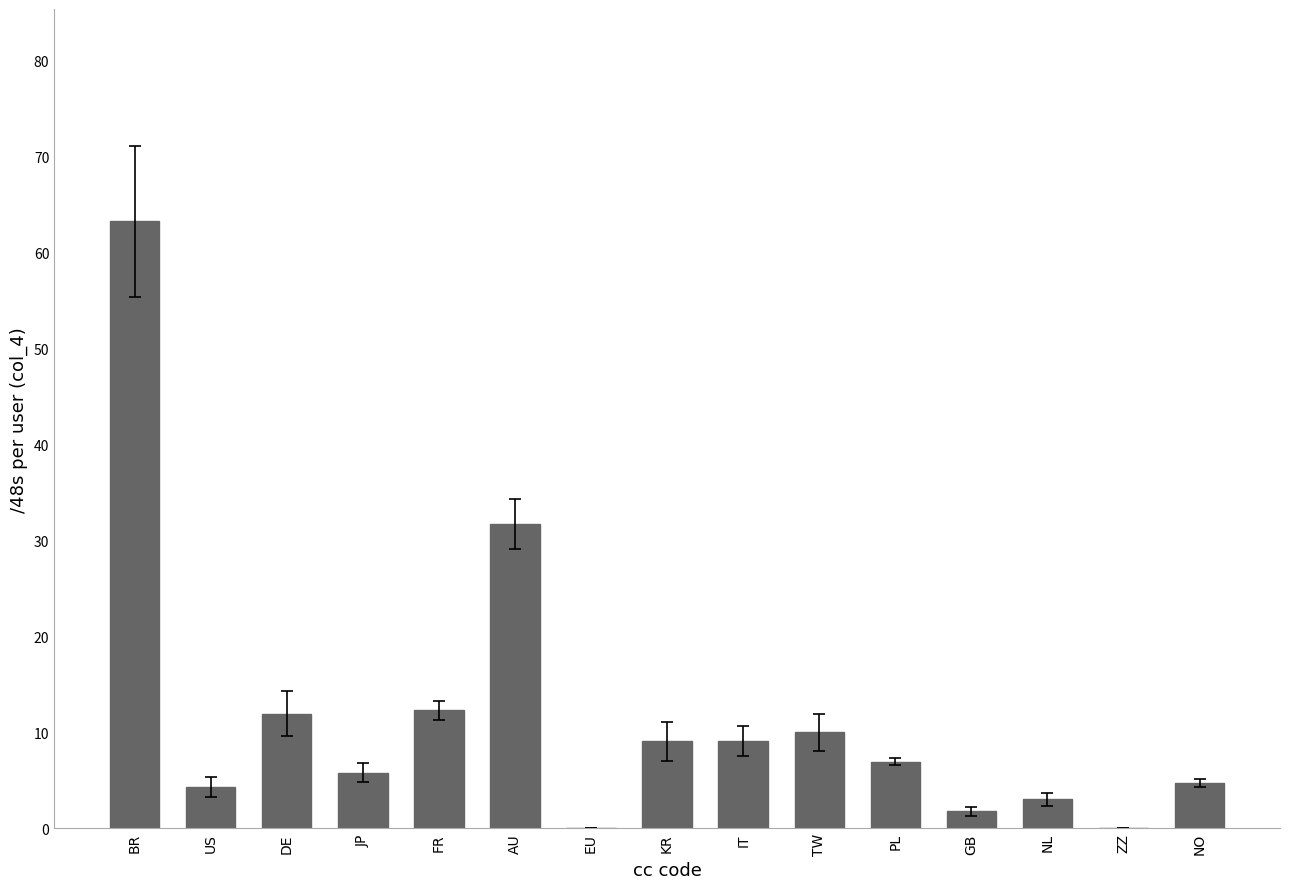

Is it true that the value at GB is 1.8?

True